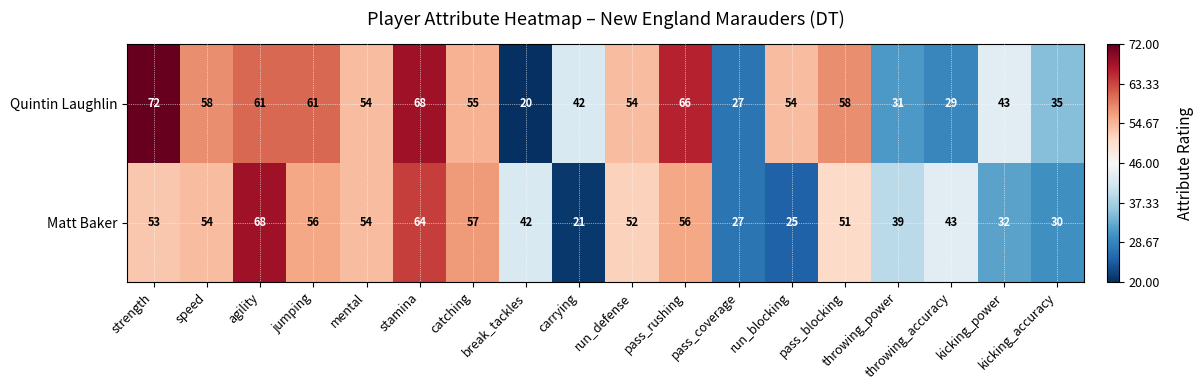

What is the difference between the second highest and second lowest values in the Quintin Laughlin series?

41